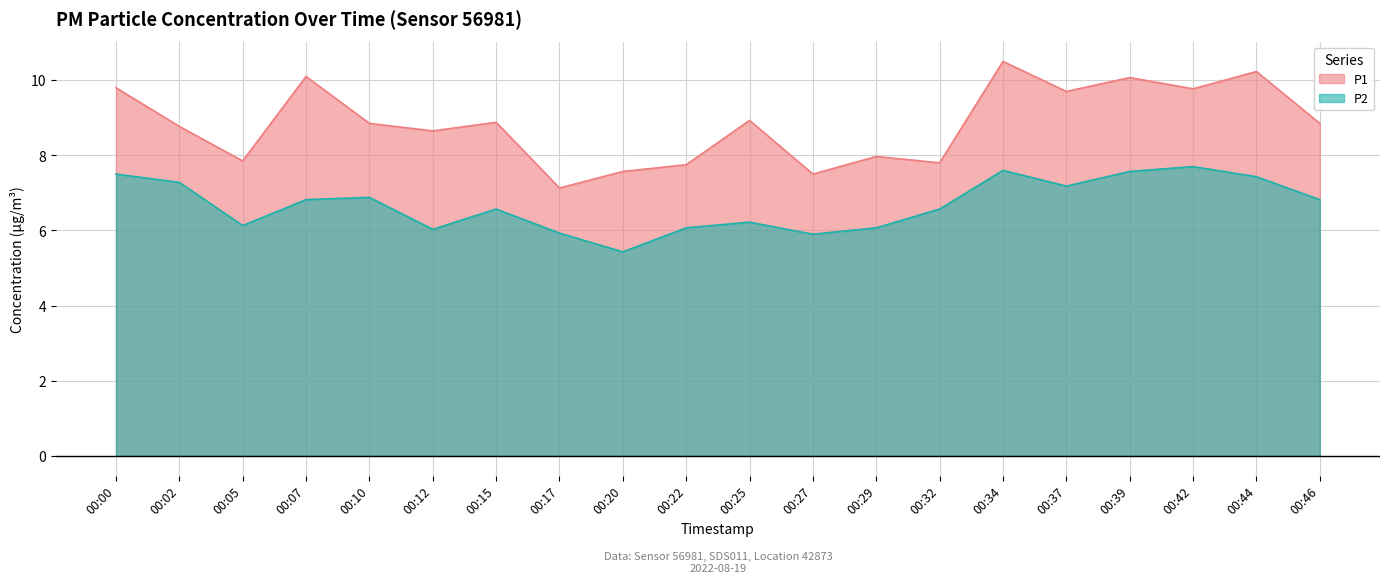

How many lines are shown in the chart?

2